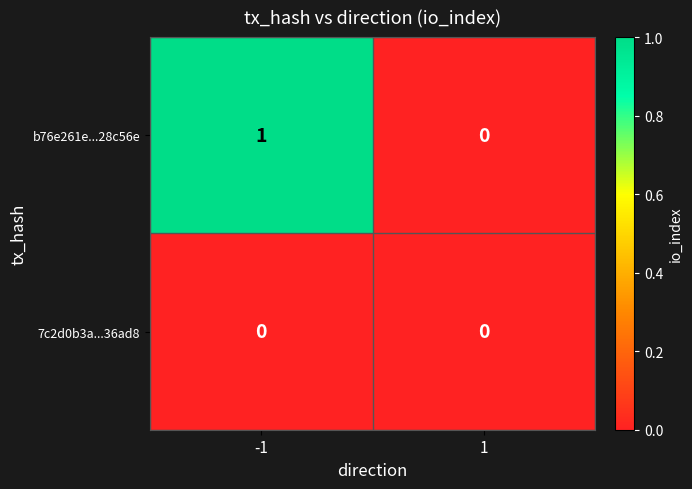

Which category has the highest value across all series?

-1